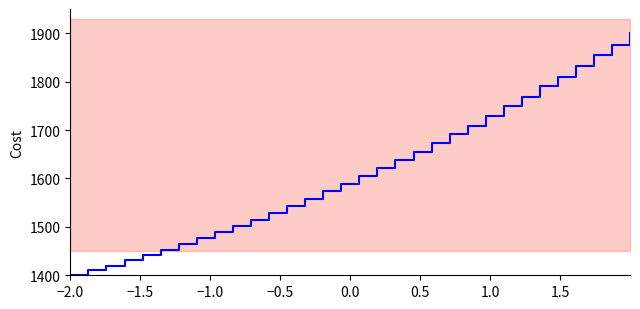

Which has a higher value, 0.0 or 1.0?

1.0